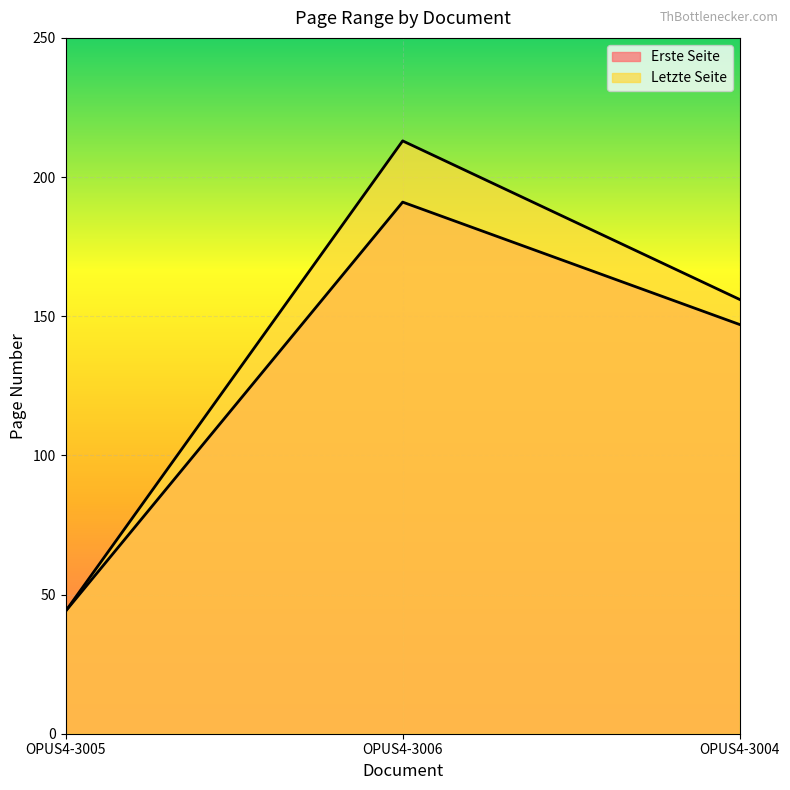

At OPUS4-3004, list the series in order from largest to smallest.

Letzte Seite, Erste Seite